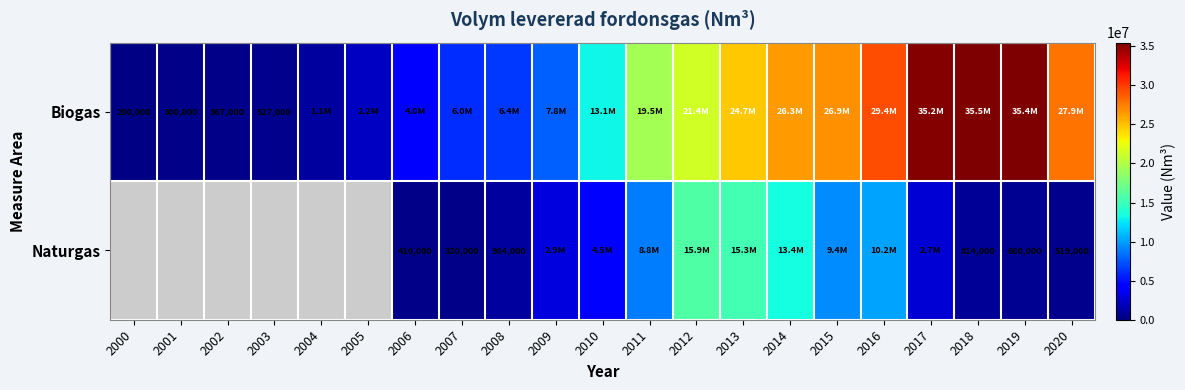

How many values in the Naturgas series are below 814000?

4